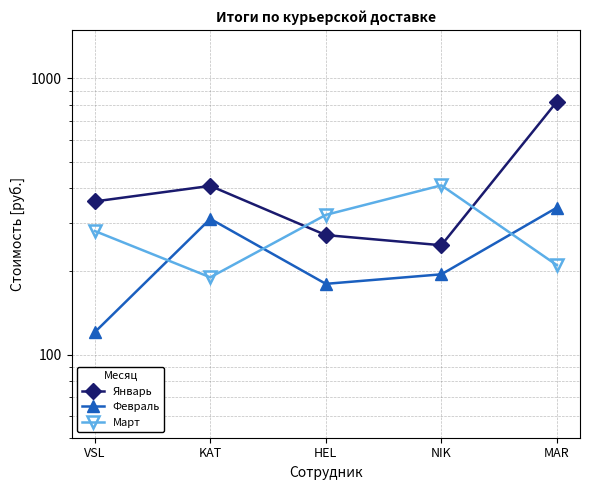

True or false: Февраль has a value of 135.9 at MAR.

False